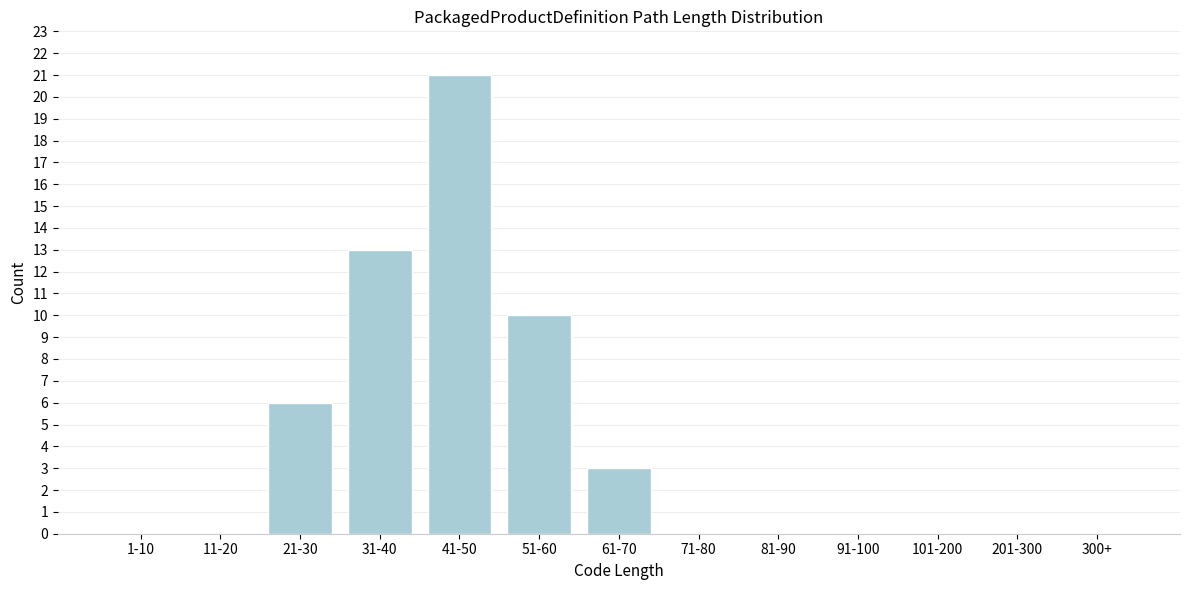

Reading left to right, extract all data points from this chart.

1-10=0	11-20=0	21-30=6	31-40=13	41-50=21	51-60=10	61-70=3	71-80=0	81-90=0	91-100=0	101-200=0	201-300=0	300+=0